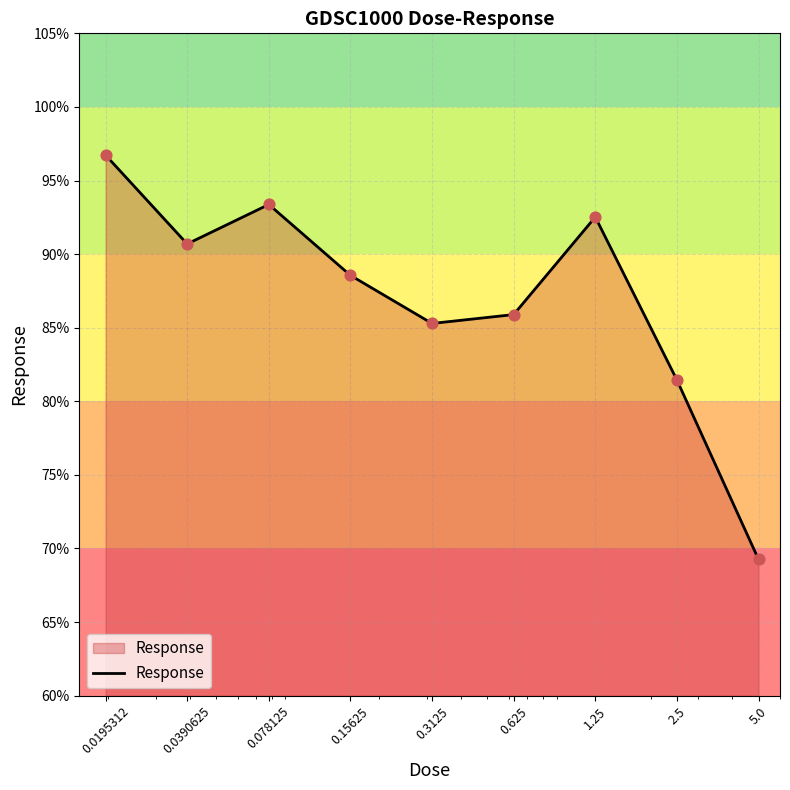

What is the smallest value displayed?

69.3